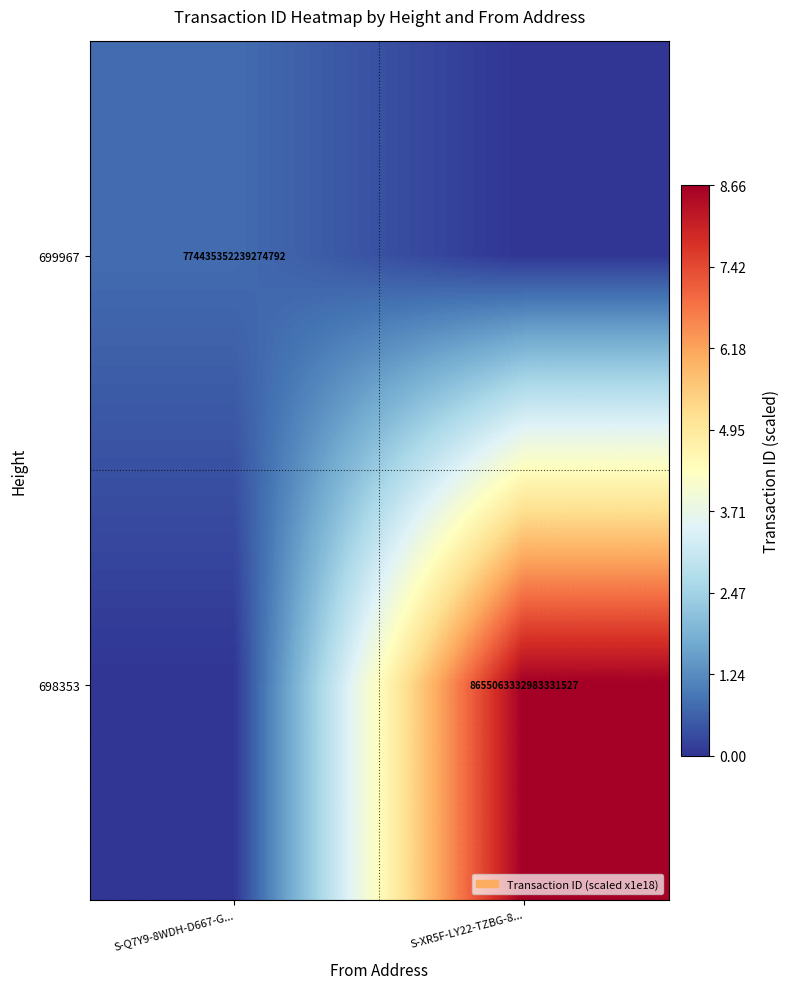

The value of 698353 at S-XR5F-LY22-TZBG-8... is 12607108215211933696. True or false?

False